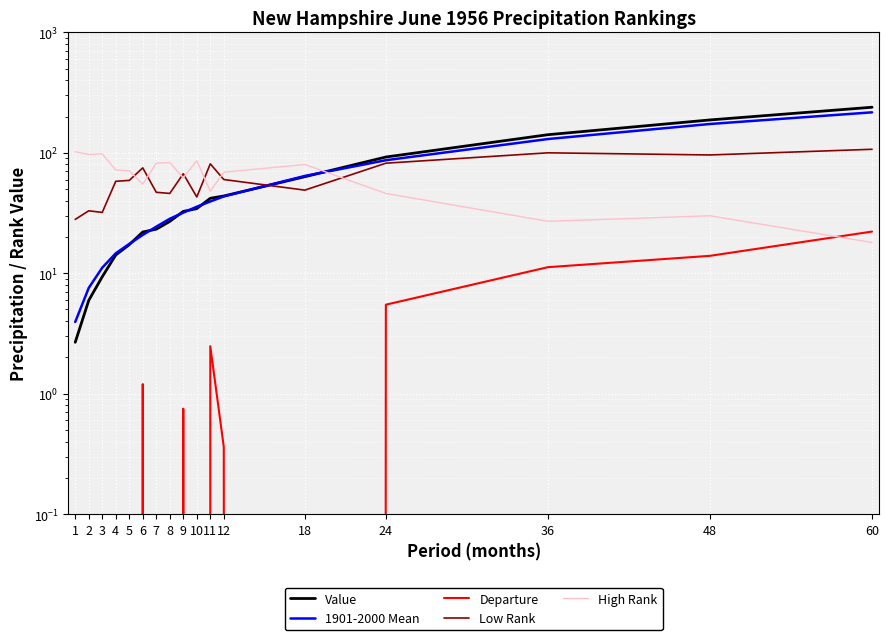

Rank the categories by 1901-2000 Mean value from highest to lowest.

60, 48, 36, 24, 18, 12, 11, 10, 9, 8, 7, 6, 5, 4, 3, 2, 1